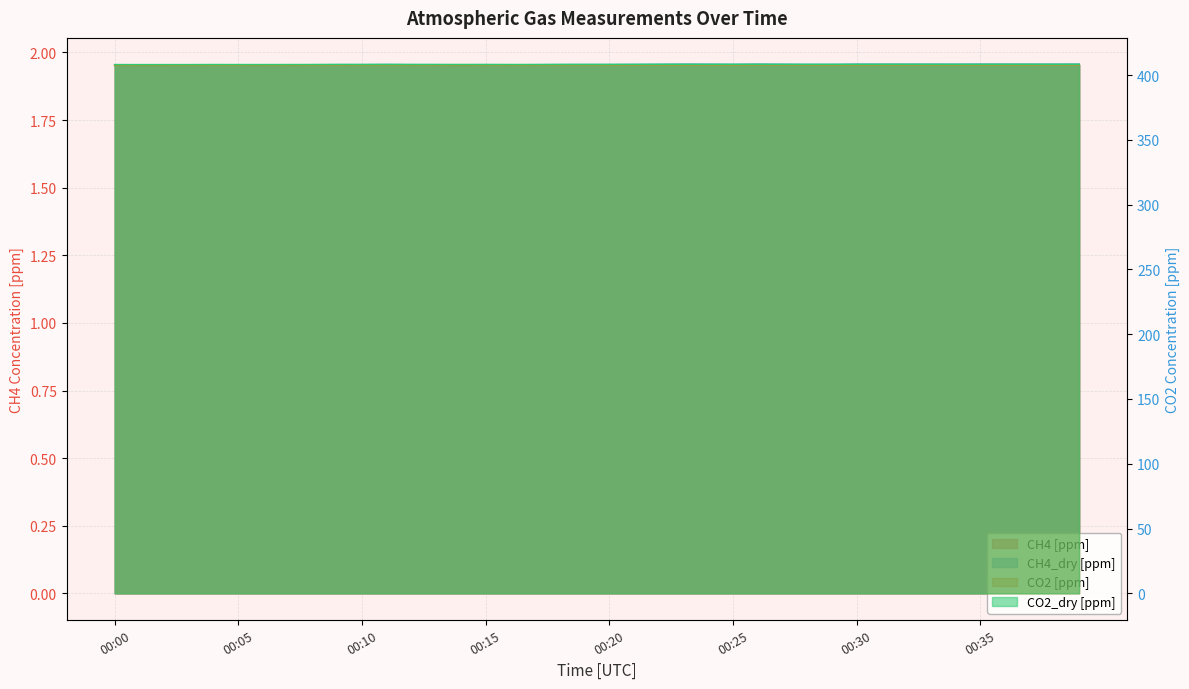

What is the greatest value displayed?

408.3